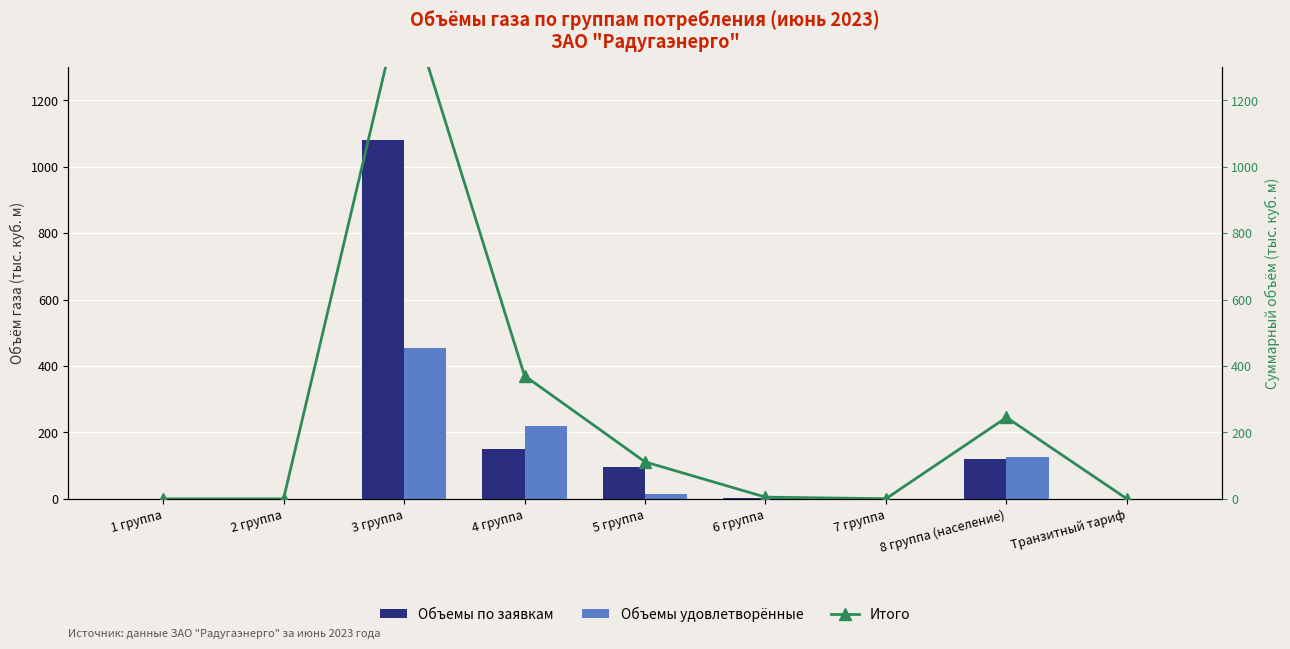

The value of Объемы по заявкам at 5 группа is 30.5. True or false?

False